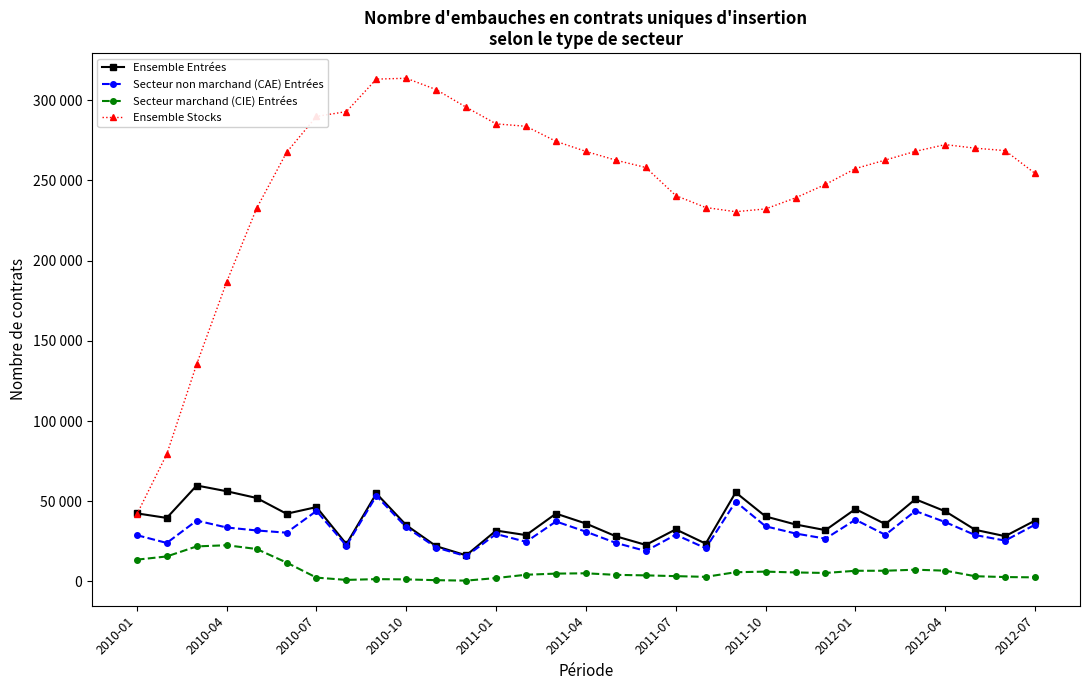

What are all the series names shown in the legend?

Ensemble Entrées, Secteur non marchand (CAE) Entrées, Secteur marchand (CIE) Entrées, Ensemble Stocks